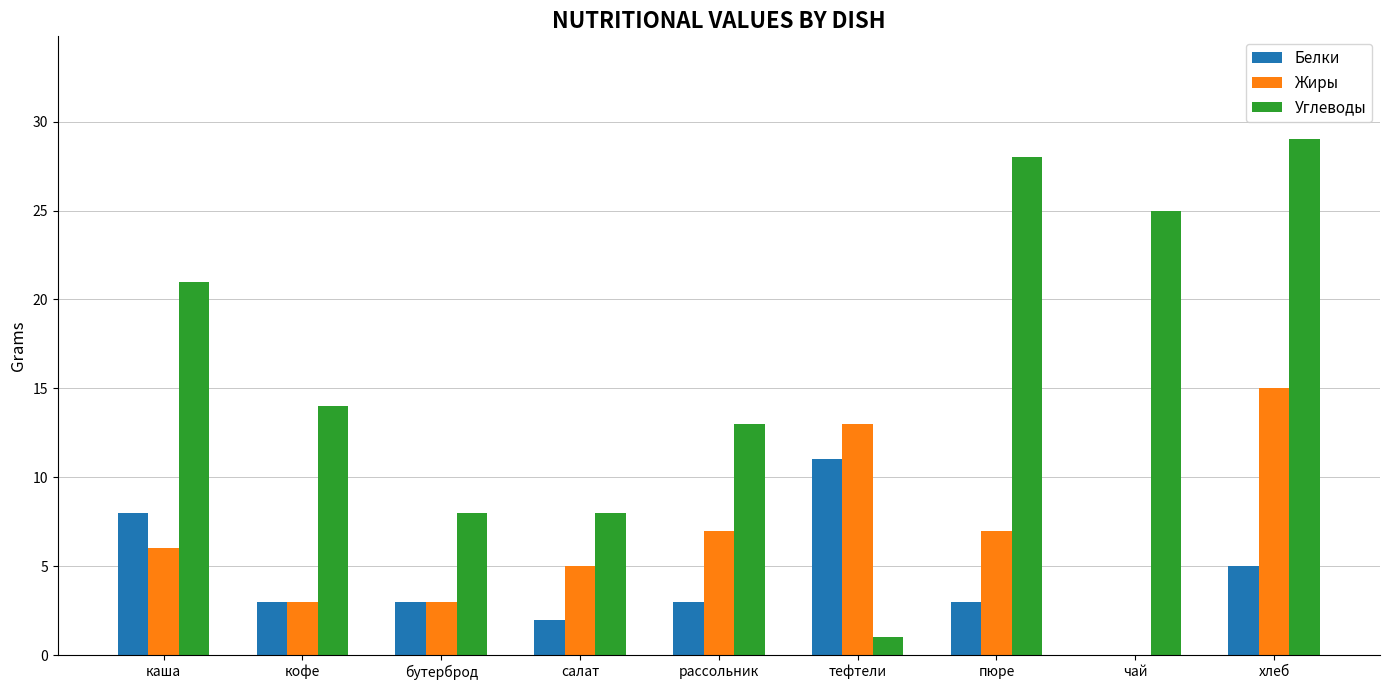

Which series changed the most between бутерброд and чай?

Углеводы